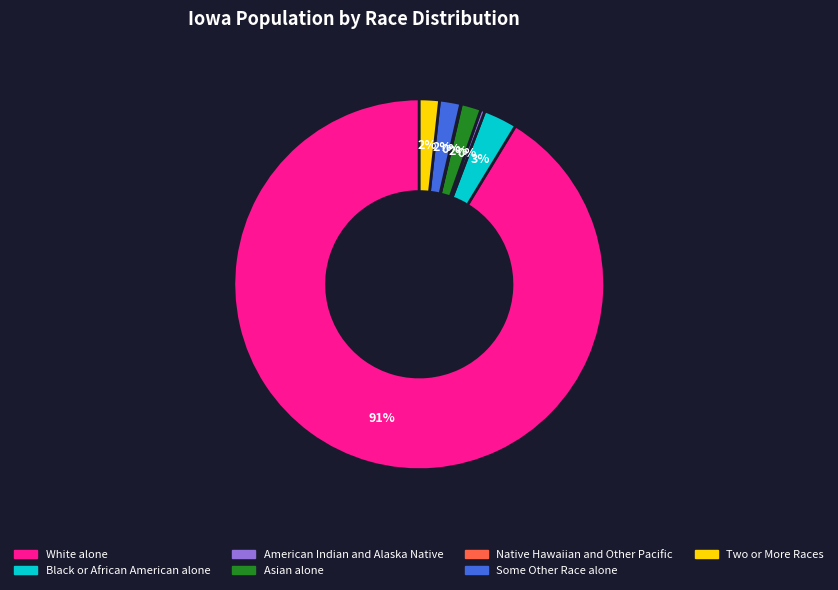

Between White alone and Asian alone, which is larger?

White alone